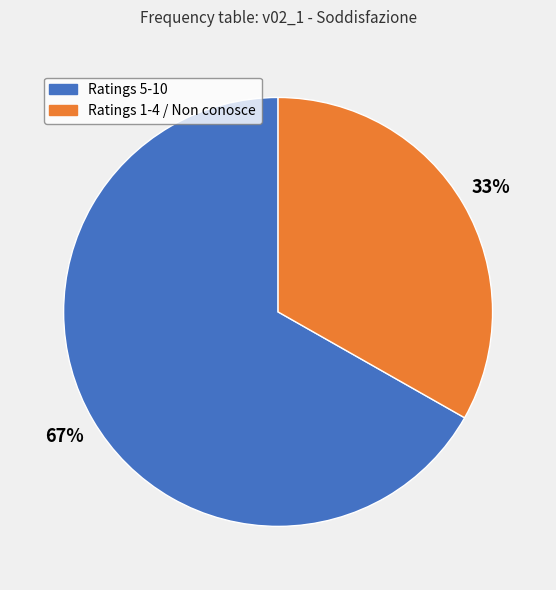

Is there a majority slice in this chart?

Yes